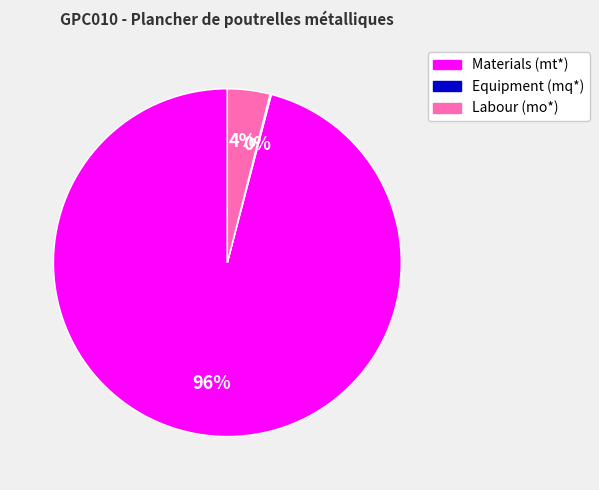

To the nearest percent, what is the difference between the largest and smallest slice percentages?

96%